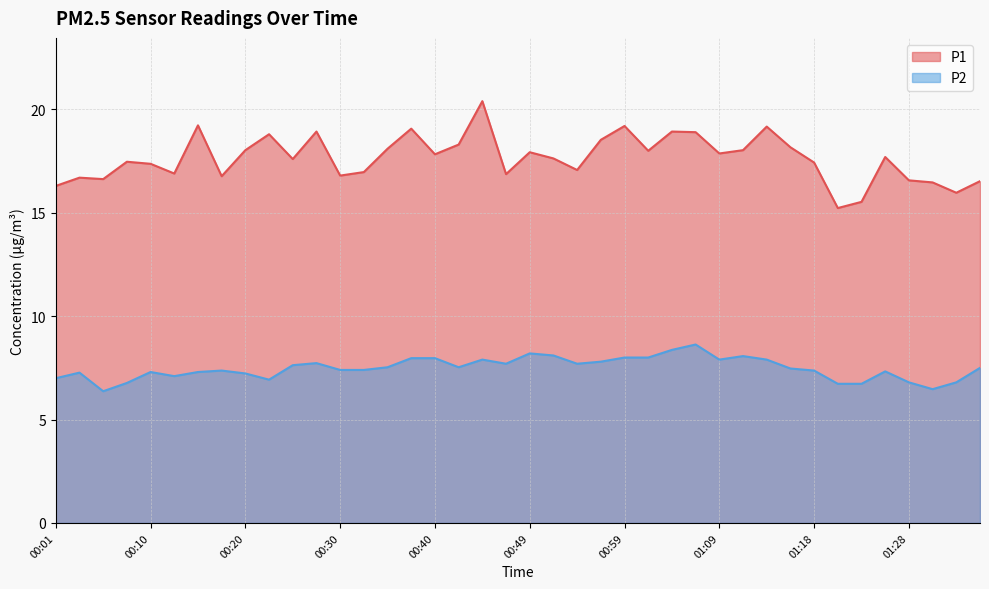

What is the difference between the P2 values at 00:57 and 01:26?

0.5